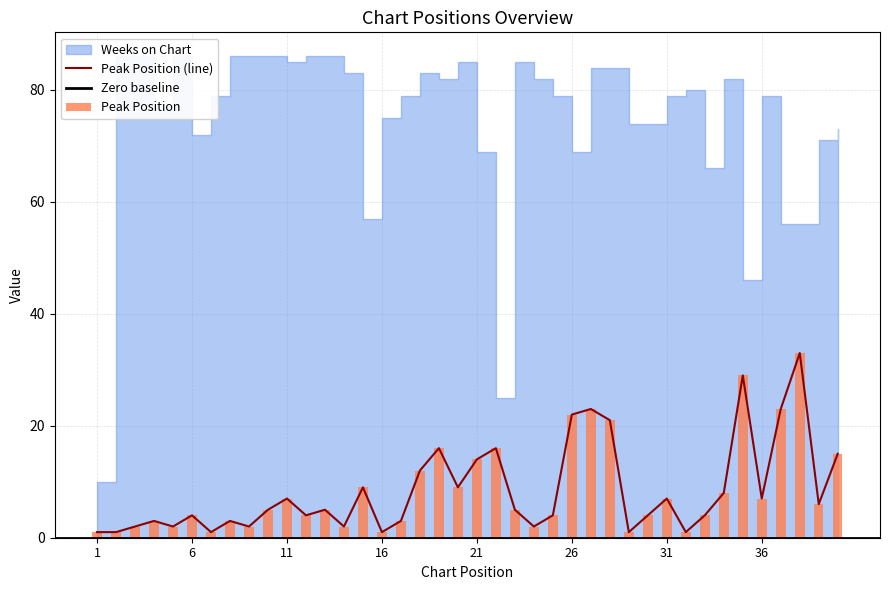

Rank the categories by value from lowest to highest.

1, 2, 7, 16, 29, 32, 3, 5, 9, 14, 24, 4, 8, 17, 6, 12, 25, 30, 33, 10, 13, 23, 39, 11, 31, 36, 34, 15, 20, 18, 21, 40, 19, 22, 28, 26, 27, 37, 35, 38